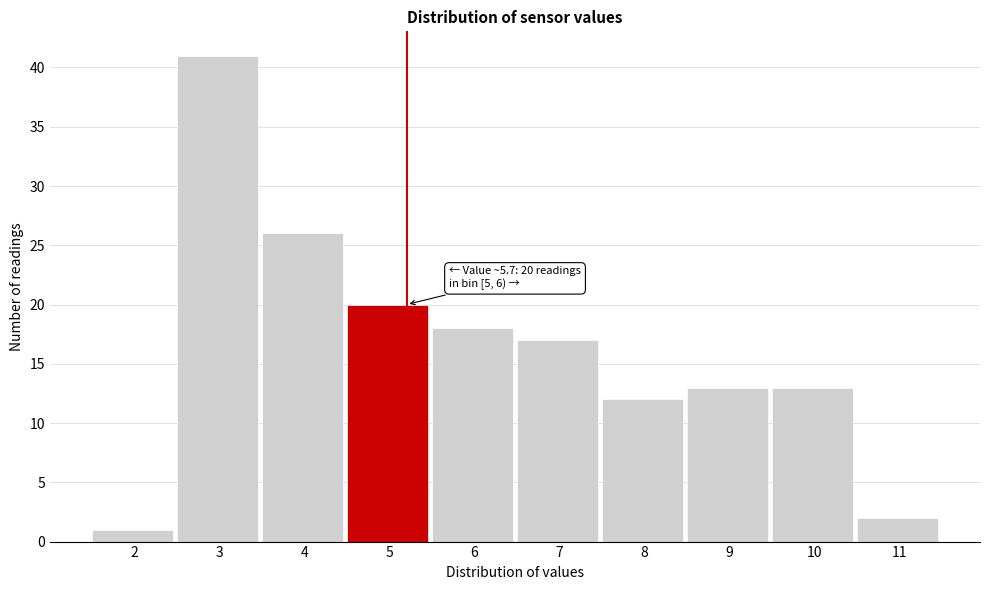

Reading right to left, what are all the values shown in this chart?

11=2	10=13	9=13	8=12	7=17	6=18	5=20	4=26	3=41	2=1